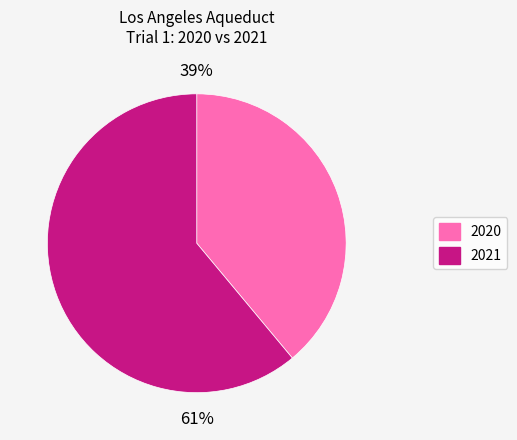

What is the majority slice?

2021